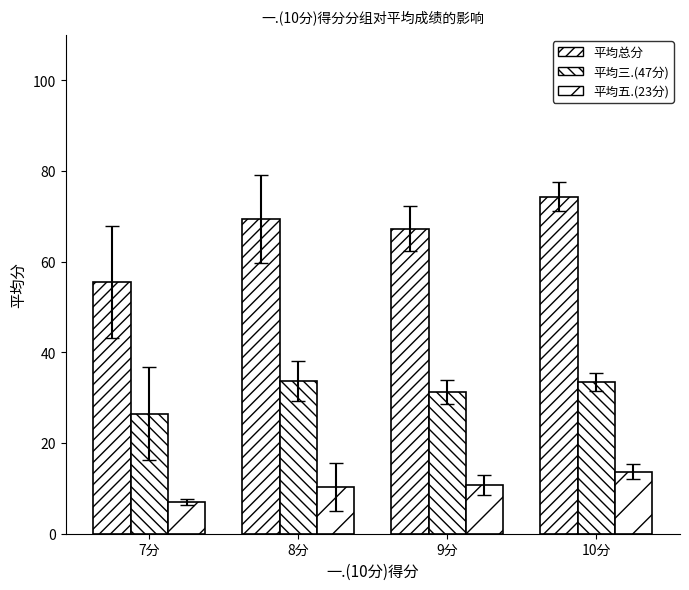

How many distinct data groups are displayed?

3